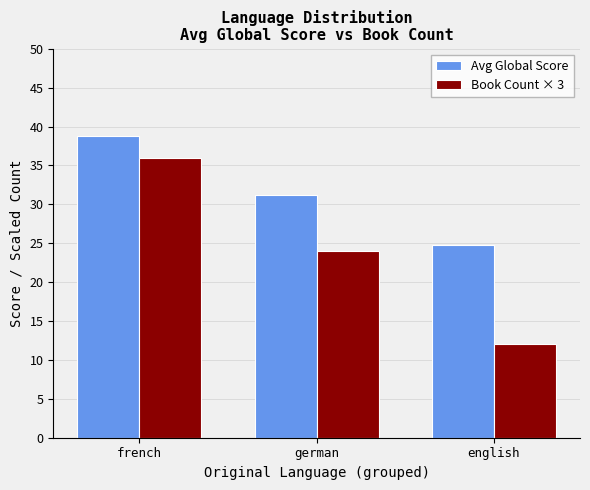

Is the value of Avg Global Score at german greater than the value of Book Count × 3 at english?

Yes